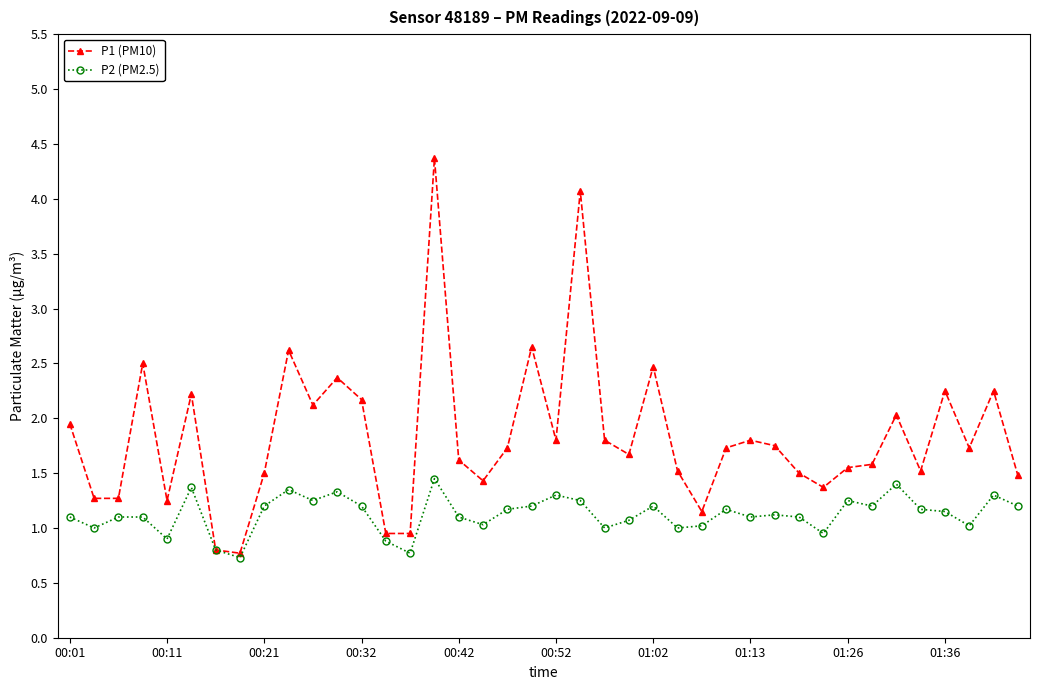

What is the value of the P2 (PM2.5) point at the 25th from the left?

1.2